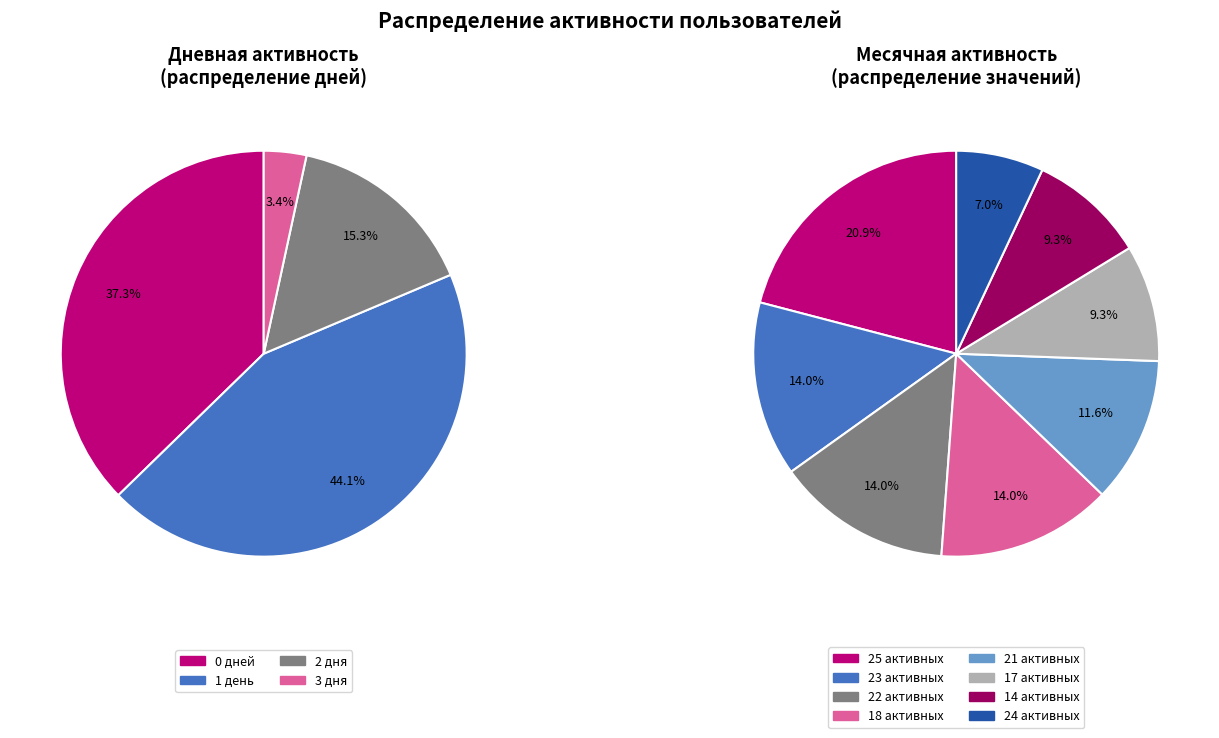

Count the number of slices in the pie.

4